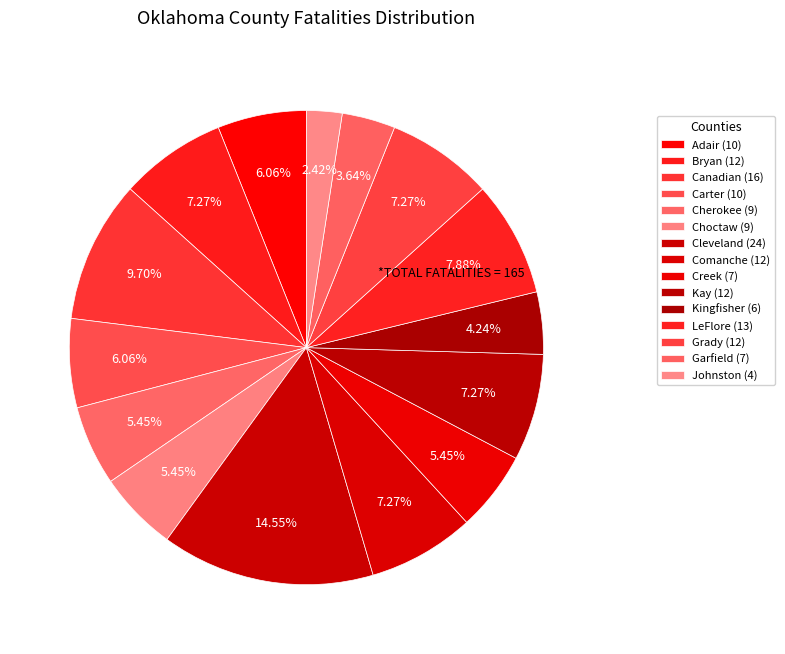

What is the total percentage of Kingfisher (6) and Canadian (16)?

13.9%